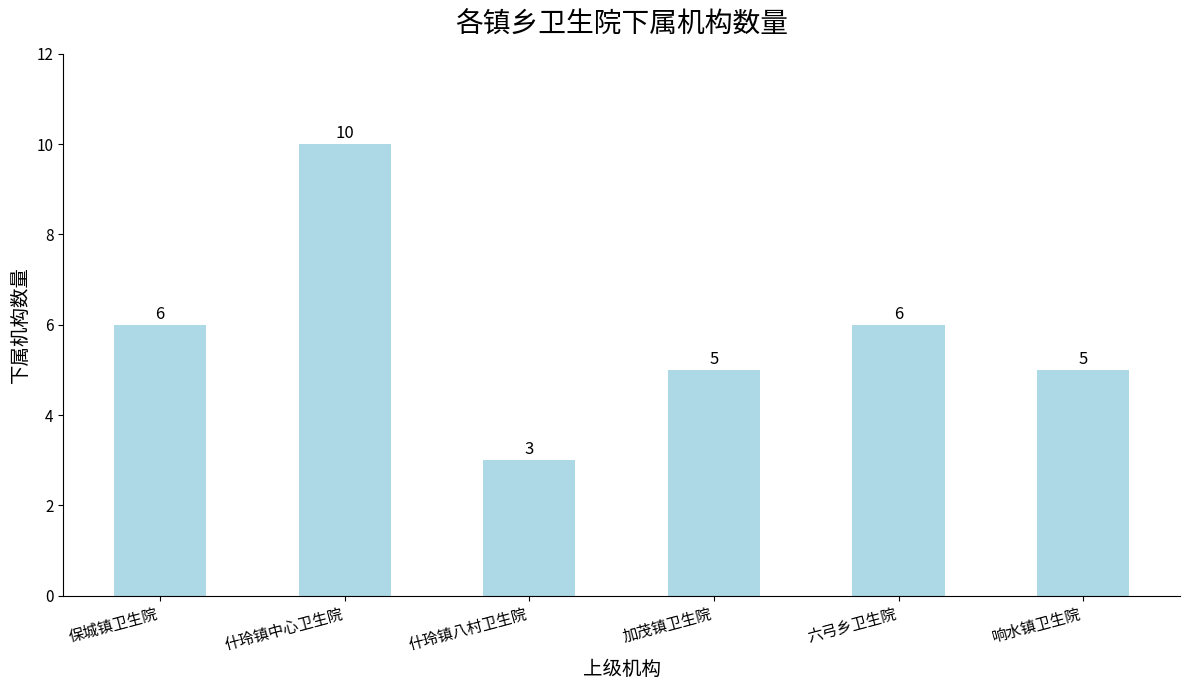

What is the value of the 1st bar from the left?

6